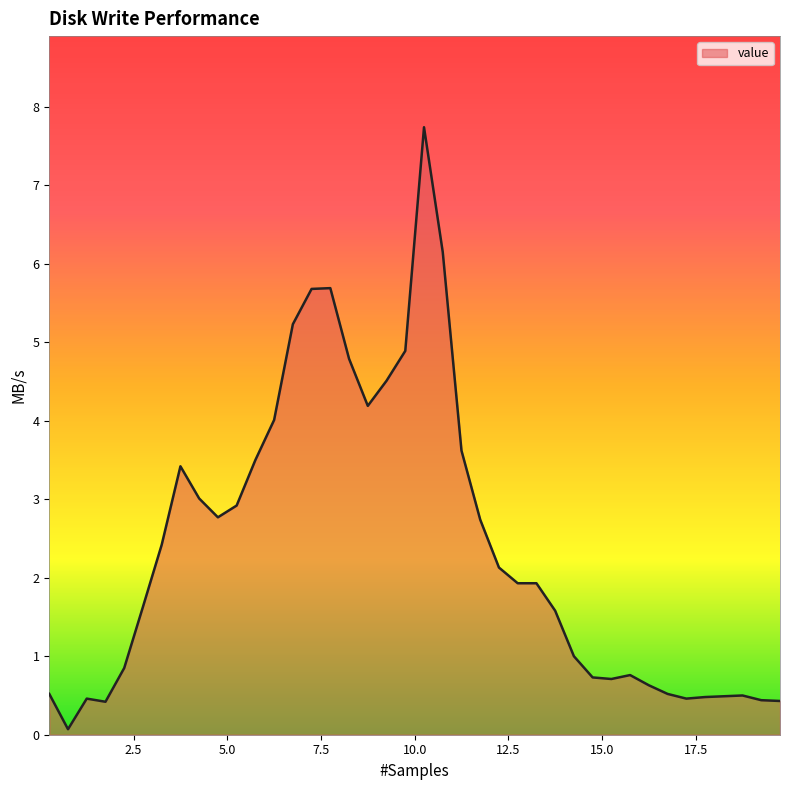

What is the difference between the maximum and minimum values?

7.7